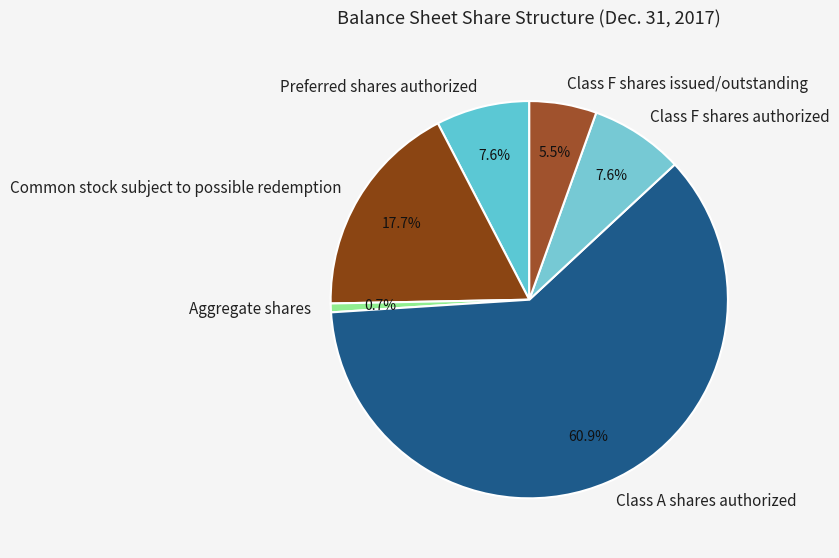

To the nearest percent, what is the combined percentage of Class F shares issued/outstanding and Common stock subject to possible redemption?

23%